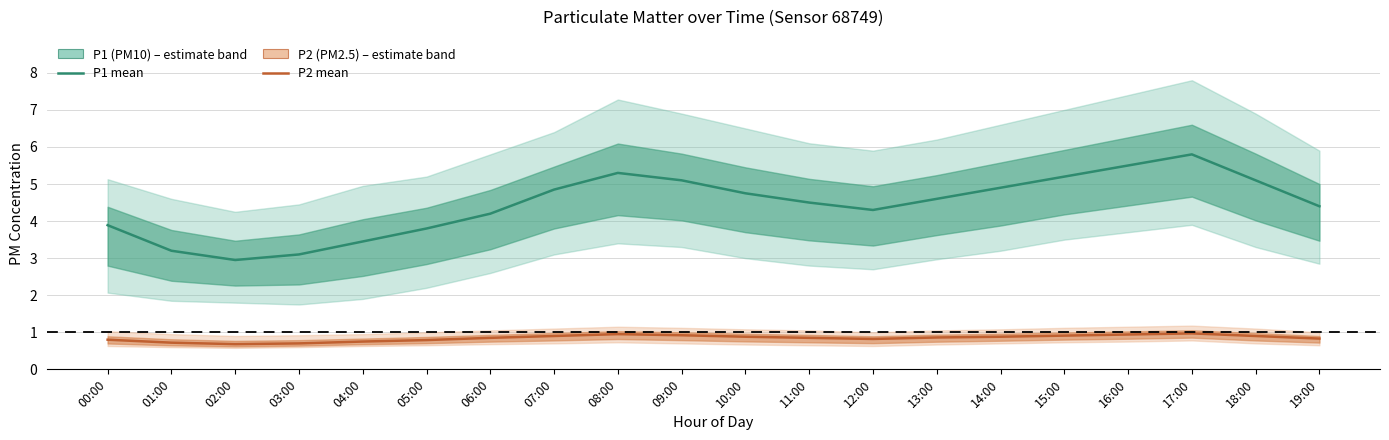

What is the value of the P2 (PM2.5) point at the 17th from the left?

0.9